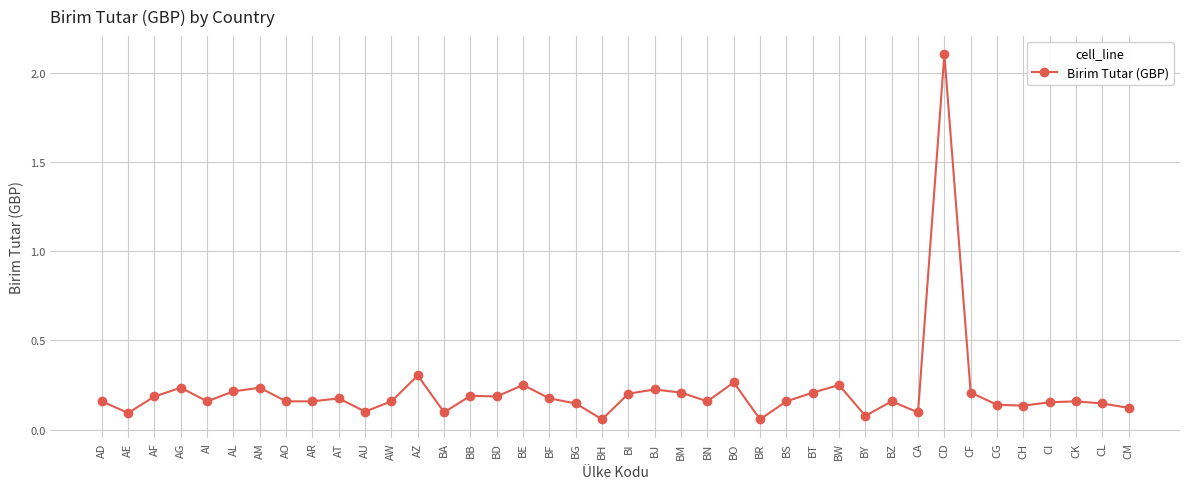

What position from the right is BN?

17